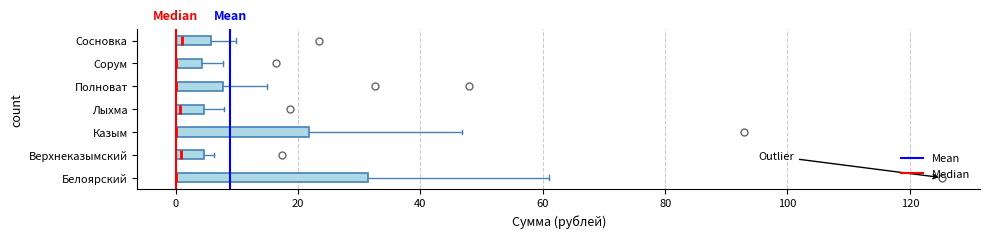

Reading bottom to top, read every box against the x-axis: the position of its median line, the range the box covers, and the ends of its whiskers. The values are not printed on the chart, so give them approximately, as read against the axis.

Белоярский: median 0 (drawn on the box's left edge), box 0 to 32, whiskers 0 to 62
Верхнеказымский: median 0 (just right of the box's left edge), box 0 to 4, whiskers 0 to 6
Казым: median 0 (drawn on the box's left edge), box 0 to 22, whiskers 0 to 46
Лыхма: median 0 (just right of the box's left edge), box 0 to 4, whiskers 0 to 8
Полноват: median 0 (drawn on the box's left edge), box 0 to 8, whiskers 0 to 14
Сорум: median 0 (drawn on the box's left edge), box 0 to 4, whiskers 0 to 8
Сосновка: median 2, box 0 to 6, whiskers 0 to 10